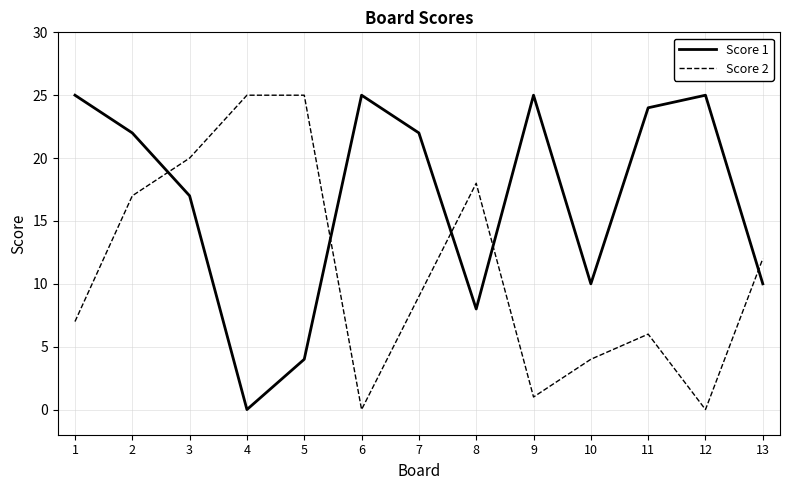

What is the difference between the maximum and minimum values in the Score 1 series?

25